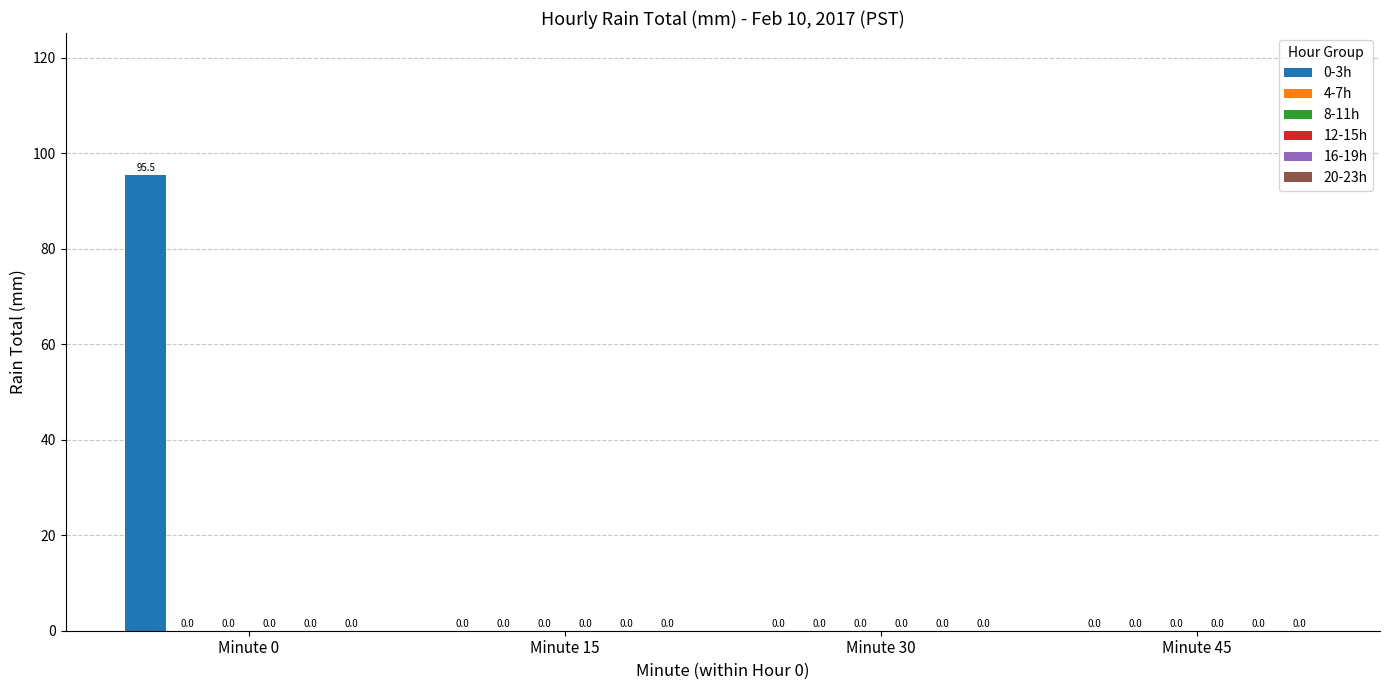

Are the bars horizontal?

No